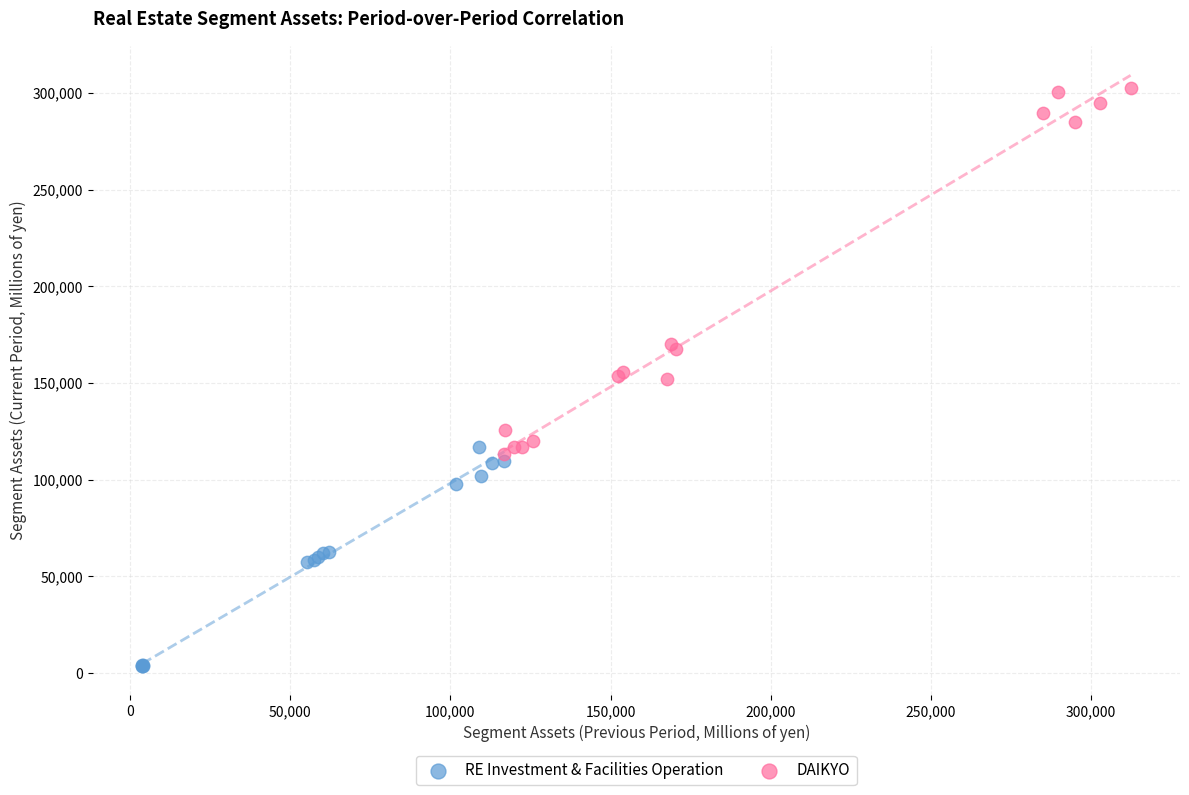

Which series reaches the minimum Y coordinate?

RE Investment & Facilities Operation